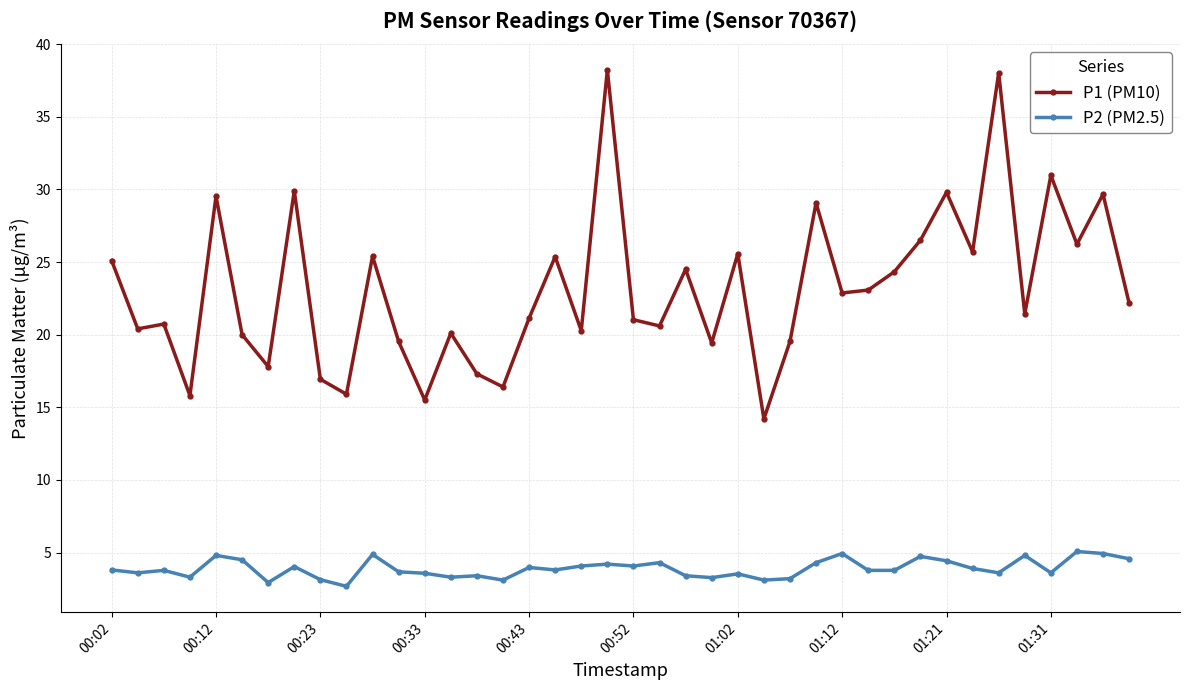

Which series has the largest total across all categories?

P1 (PM10)